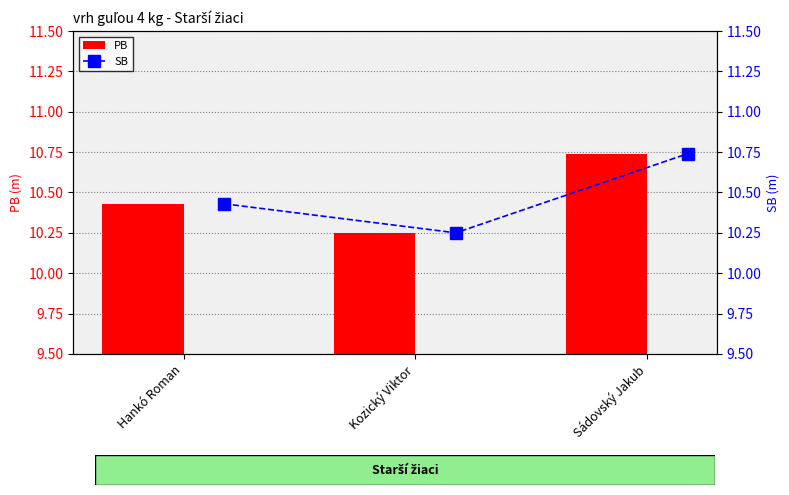

Are the bars grouped side by side (vs. stacked)?

Yes